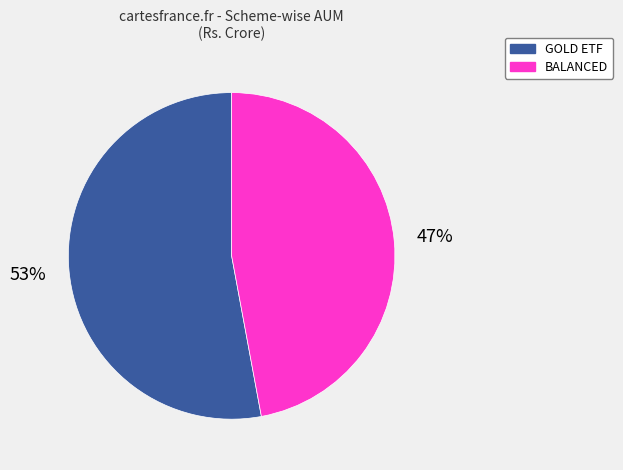

Is there a majority slice in this chart?

Yes